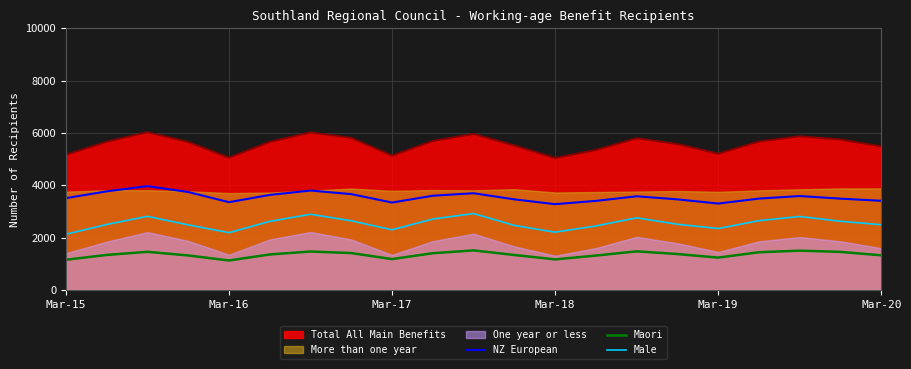

True or false: Maori has a value of 1173 at Mar-18.

True